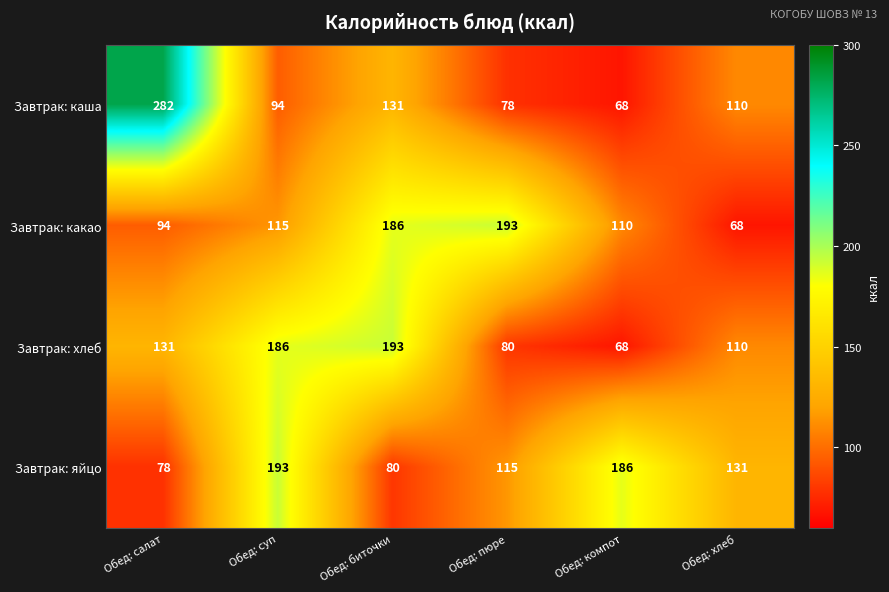

What is the highest value of the Завтрак: каша series?

282